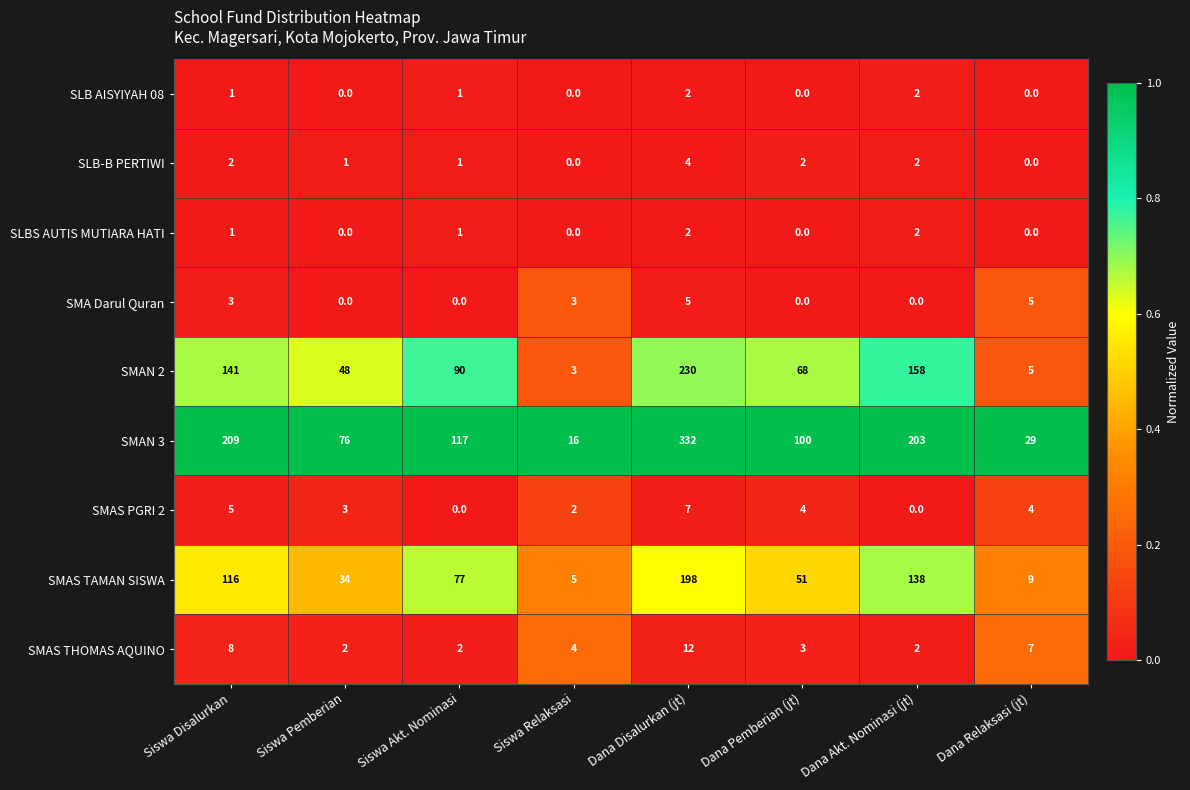

Which series has the largest range (max minus min)?

SMAN 3